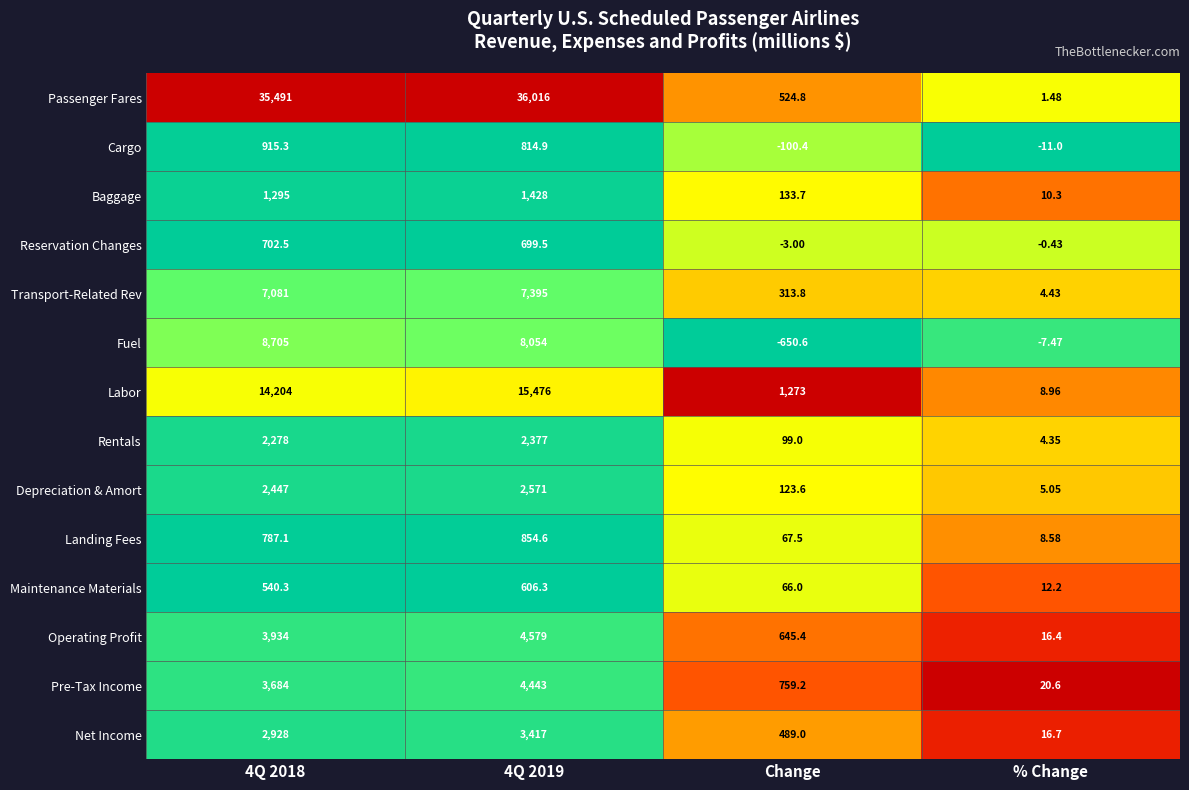

Rank the series by their maximum value, from highest to lowest.

Passenger Fares, Labor, Fuel, Transport-Related Rev, Operating Profit, Pre-Tax Income, Net Income, Depreciation & Amort, Rentals, Baggage, Cargo, Landing Fees, Reservation Changes, Maintenance Materials